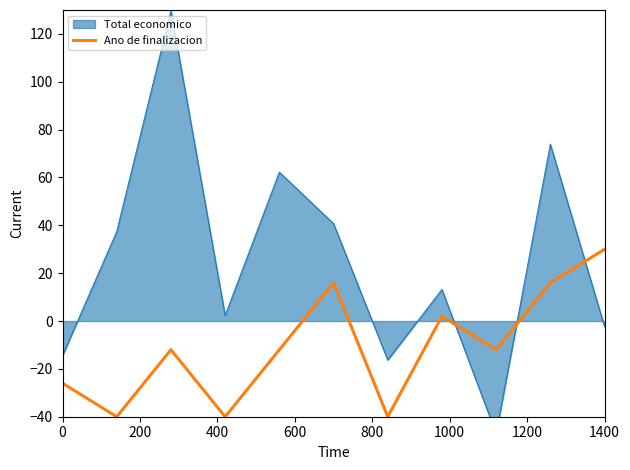

What is the lowest value of the Ano de finalizacion series?

-40